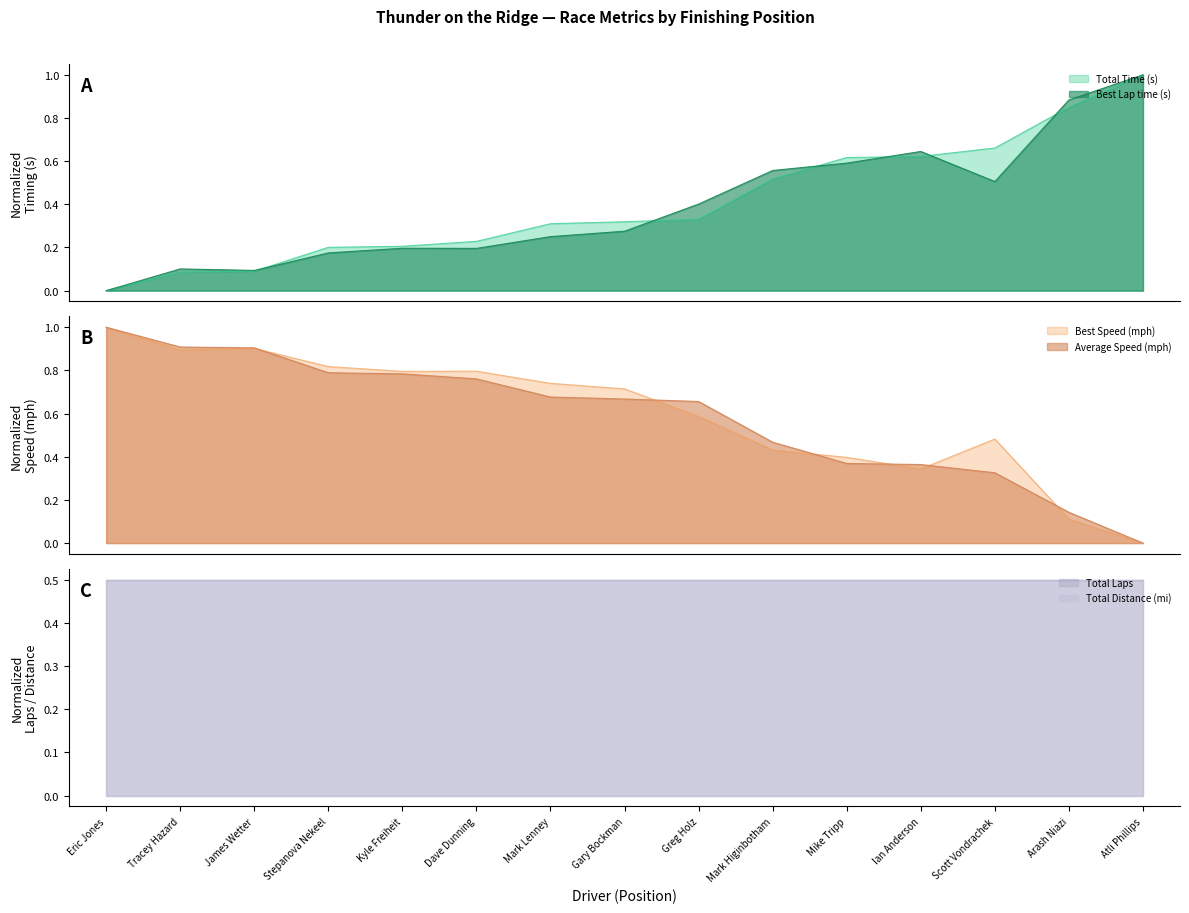

True or false: Best Lap time (s) has a value of 0.3 at Mark Lenney.

False